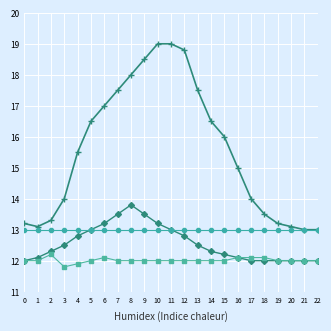

What is the spread (max minus min) of values at 6?

4.9